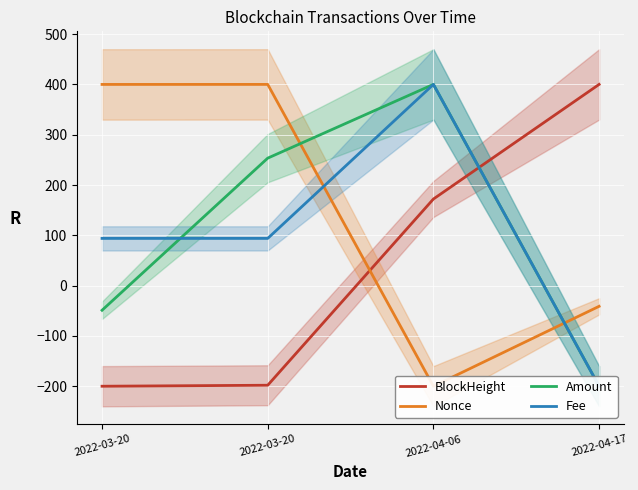

Does the chart display data point markers on the line(s)?

No